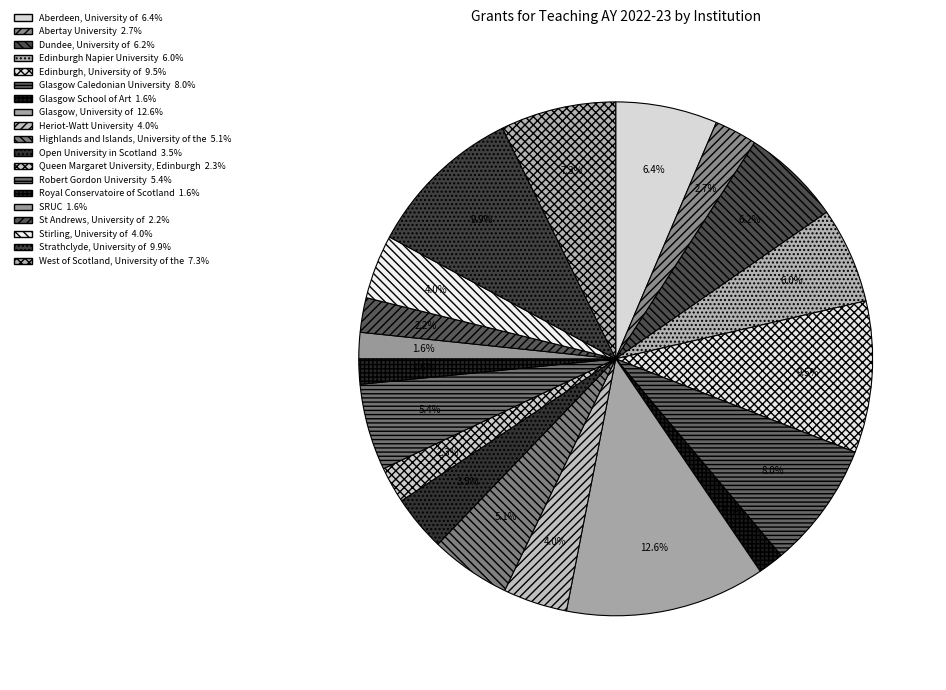

To the nearest percent, what is the difference between the largest and smallest slice percentages?

11%